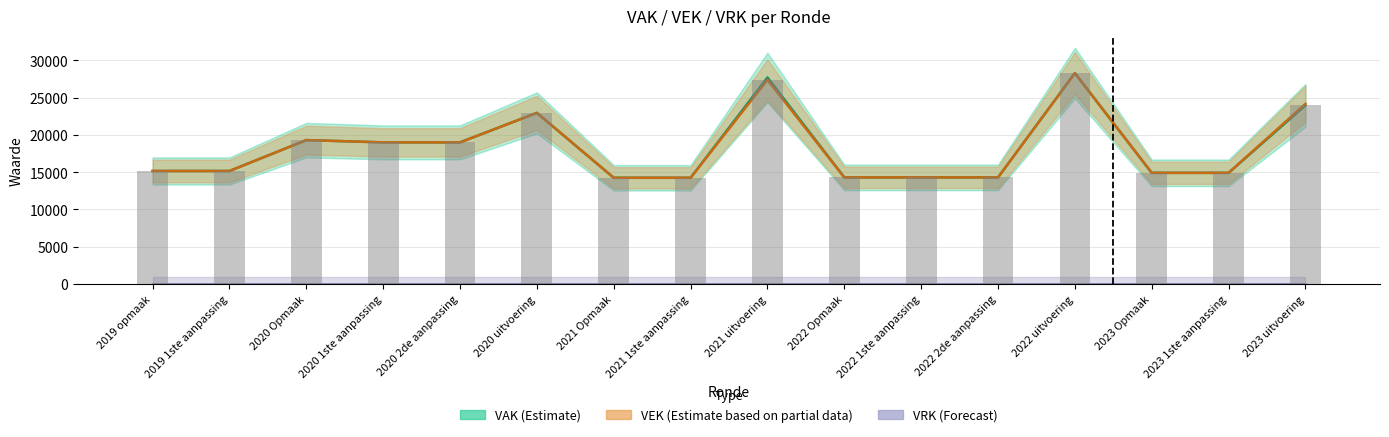

How many data points does each series have?

16